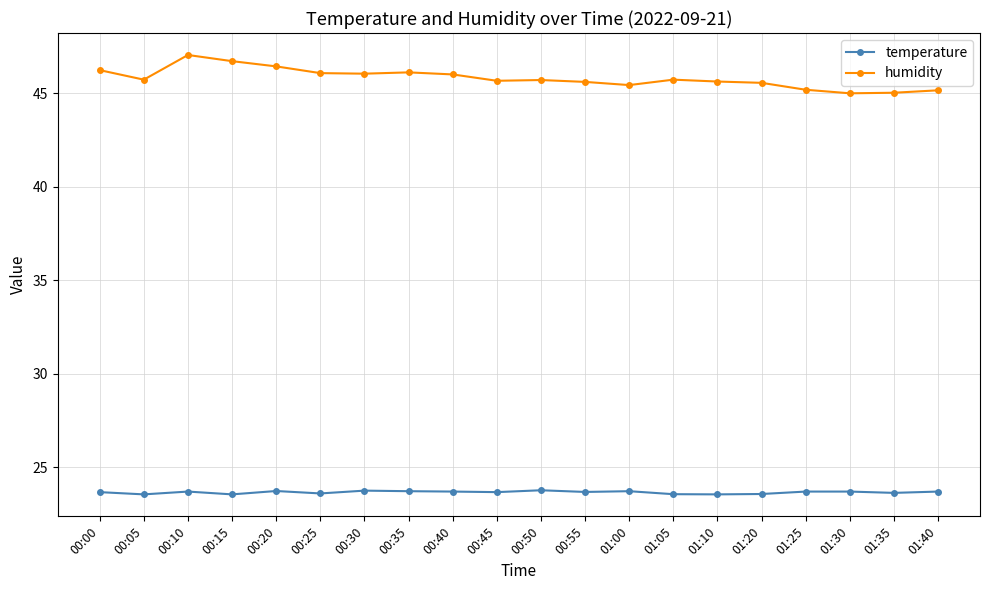

What is the label of the 11th point from the left?

00:50